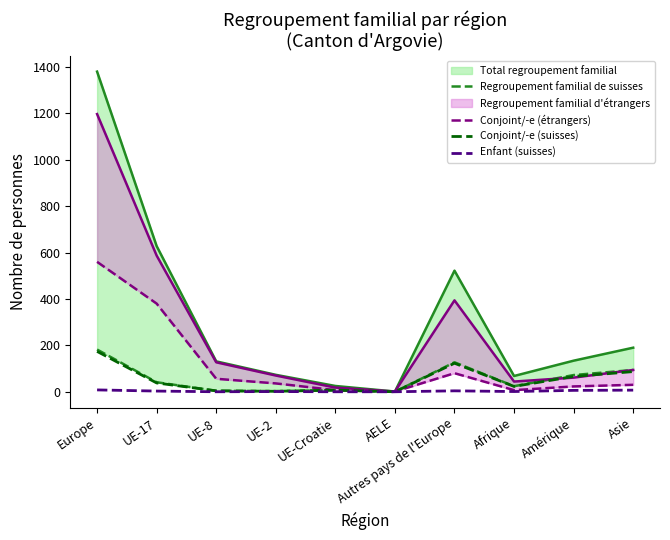

How many values in the Regroupement familial de suisses series are below 41?

5